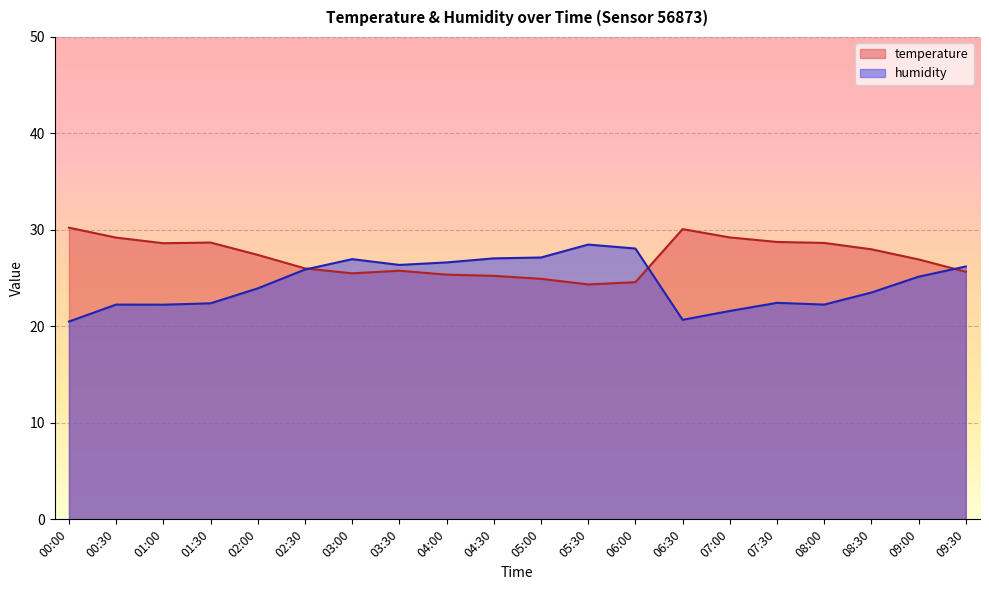

Which category has the highest value in the temperature series?

00:00